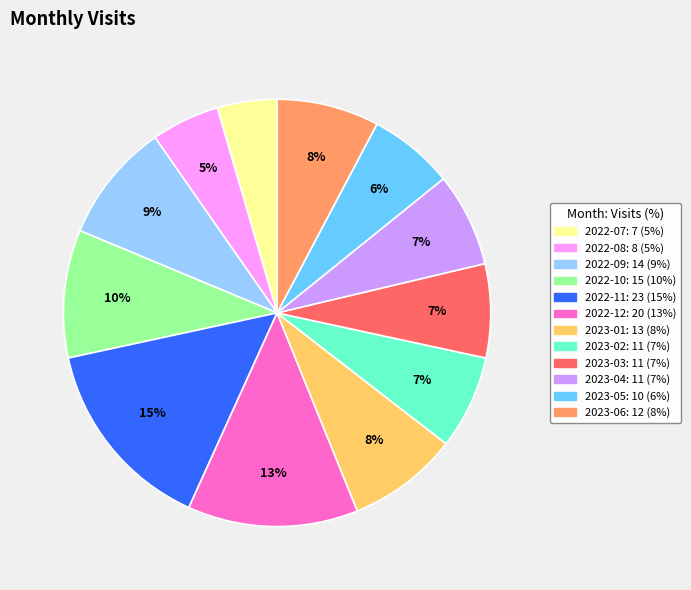

Between 2022-12 and 2023-03, which is larger?

2022-12